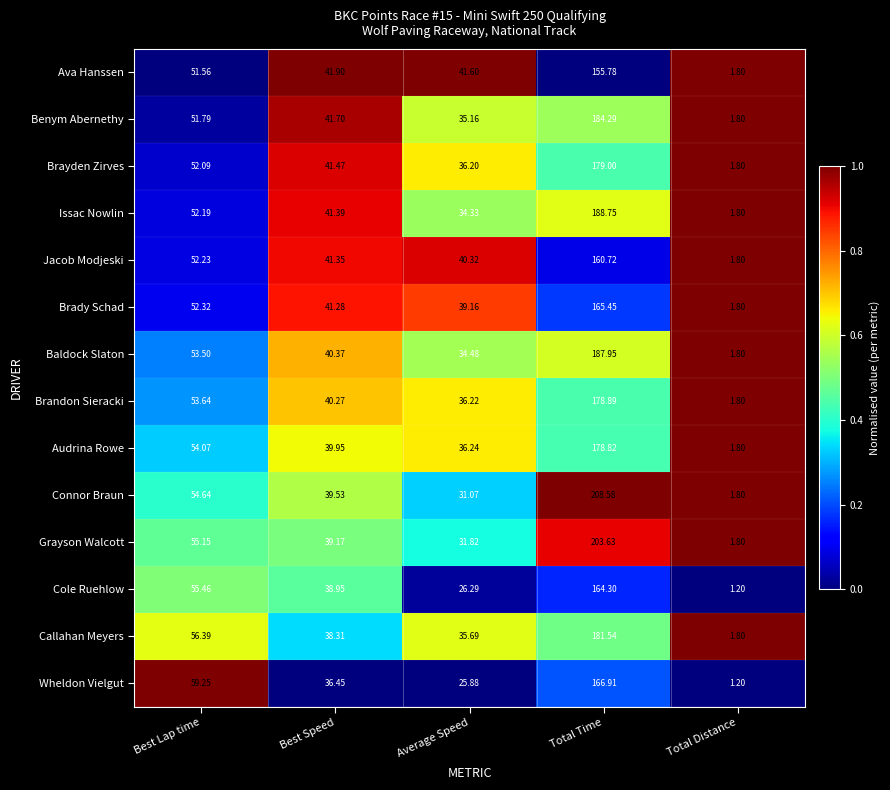

Is the value of Wheldon Vielgut at Average Speed greater than the value of Brandon Sieracki at Best Lap time?

No